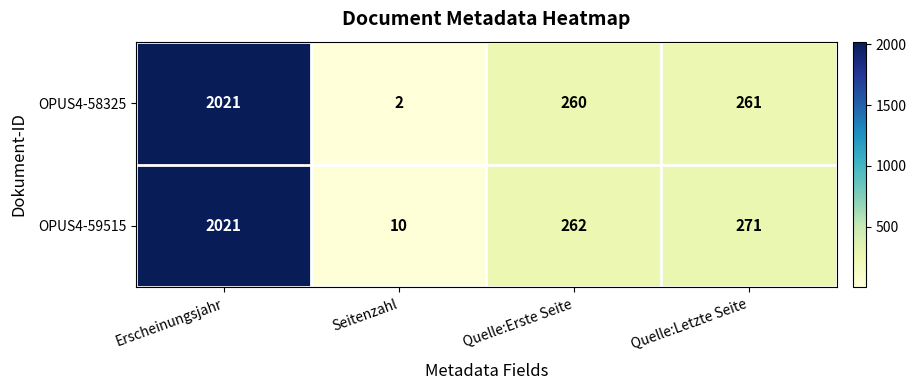

Reading left to right, what are all the values shown in this chart?

OPUS4-58325: Erscheinungsjahr=2021	Seitenzahl=2	Quelle:Erste Seite=260	Quelle:Letzte Seite=261
OPUS4-59515: Erscheinungsjahr=2021	Seitenzahl=10	Quelle:Erste Seite=262	Quelle:Letzte Seite=271